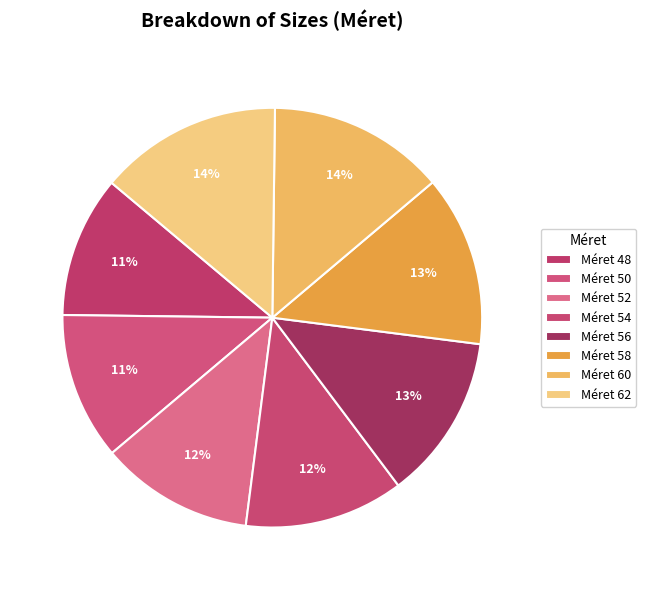

Which slice is the largest?

62